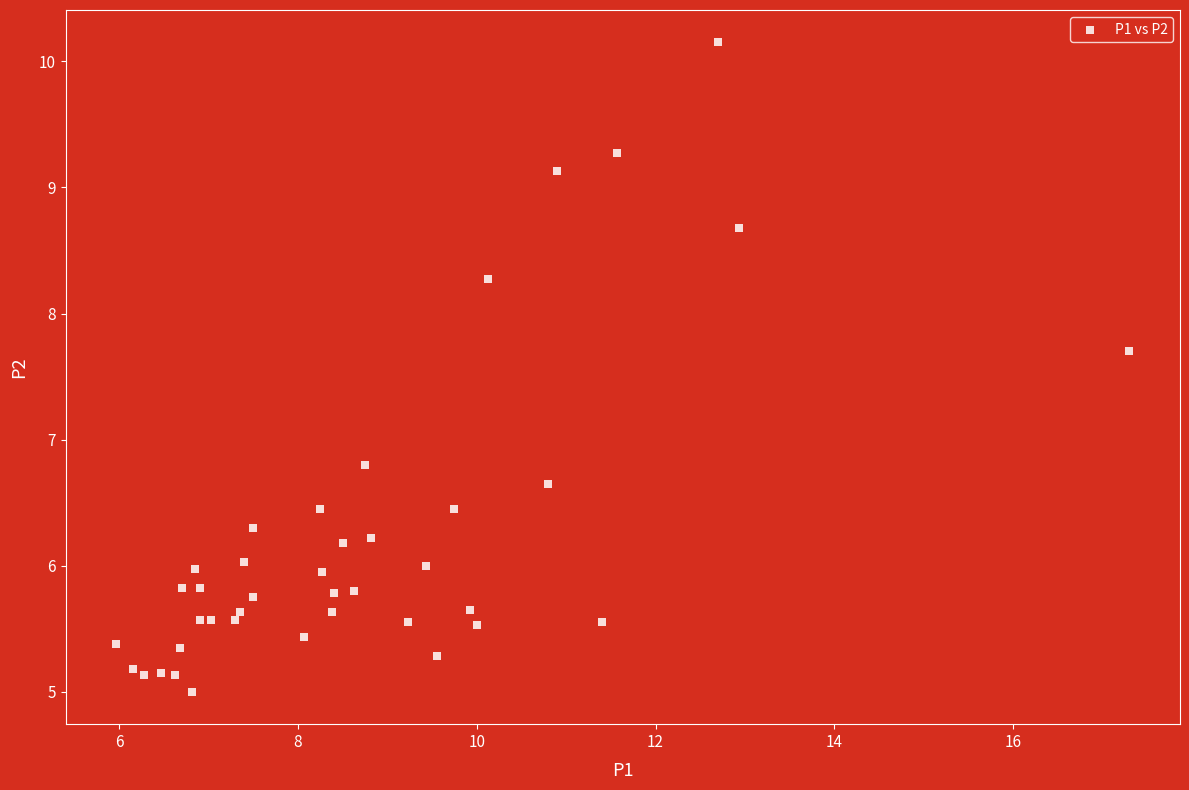

What is the range of X values (max minus min)?

11.3